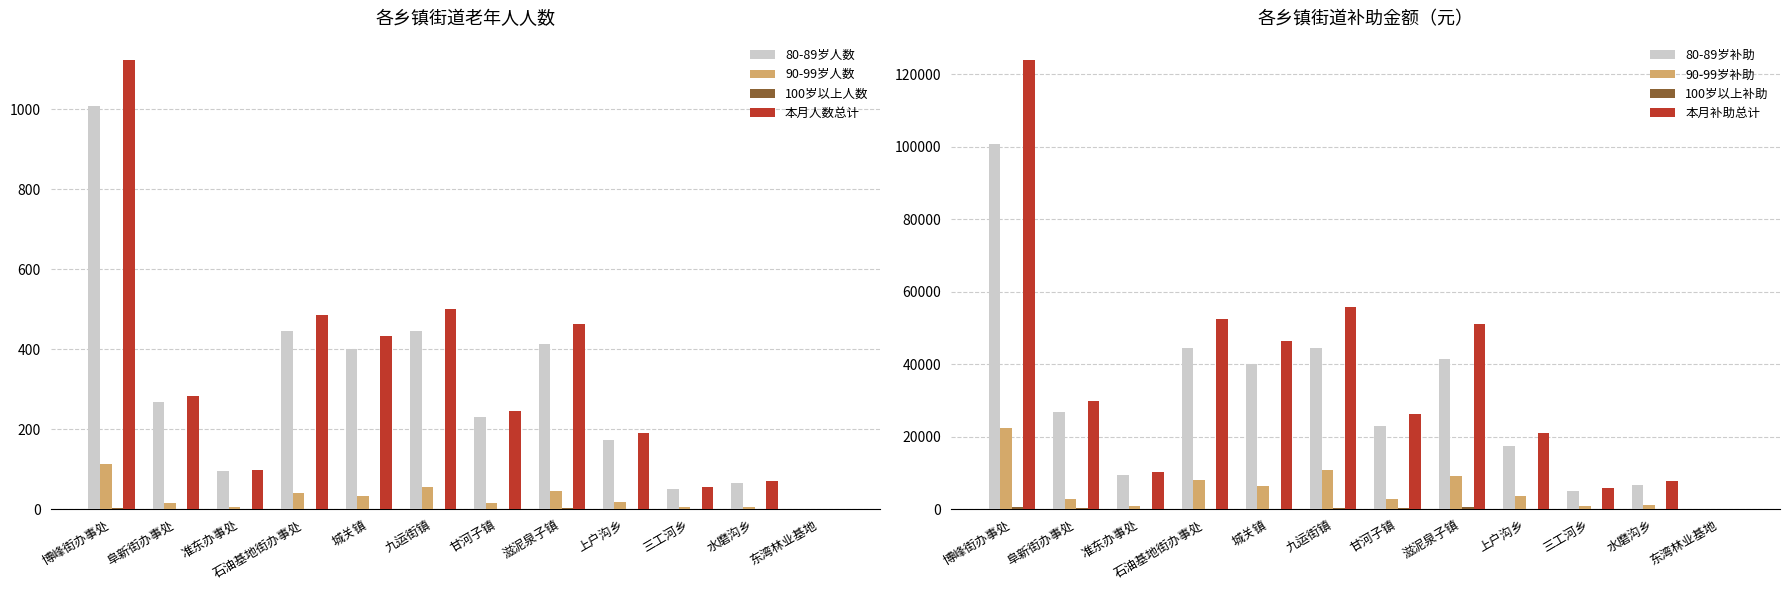

What is the spread (max minus min) of values at 水磨沟乡?

1000